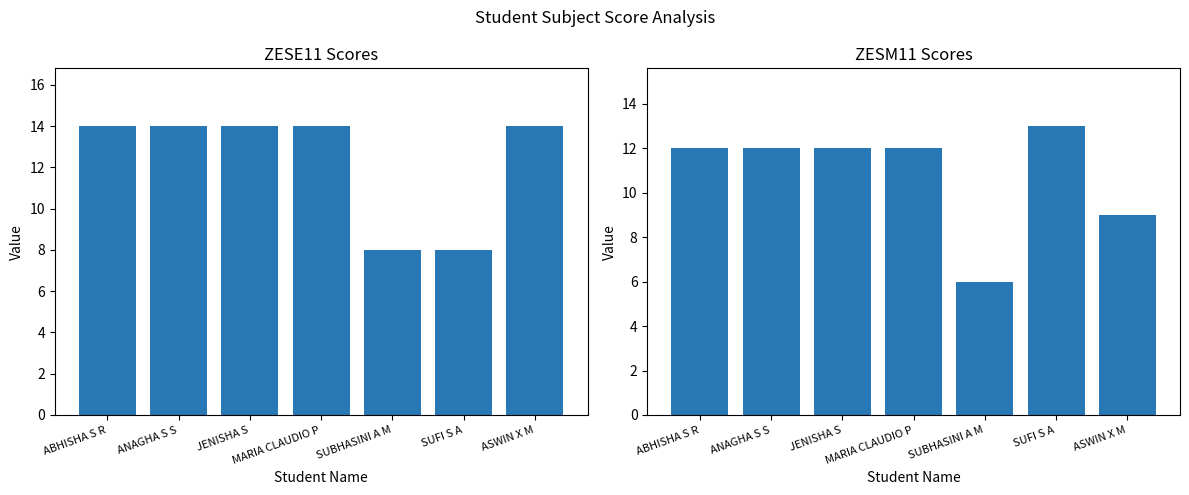

How many bars are there in total?

14